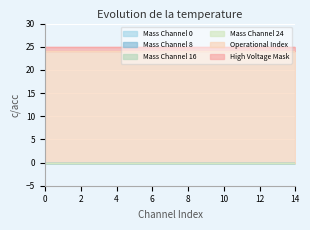

Reading left to right, transcribe all the data shown in this chart.

Mass Channel 0: 0	0	0	0	0	0	0	0	0	0	0	0	0	0	0
Mass Channel 8: 0	0	0	0	0	0	0	0	0	0	0	0	0	0	0
Mass Channel 16: 0	0	0	0	0	0	0	0	0	0	0	0	0	0	0
Mass Channel 24: 0	0	0	0	0	0	0	0	0	0	0	0	0	0	0
Operational Index: 24	24	24	24	24	24	24	24	24	24	24	24	24	24	24
High Voltage Mask: 1	1	1	1	1	1	1	1	1	1	1	1	1	1	1